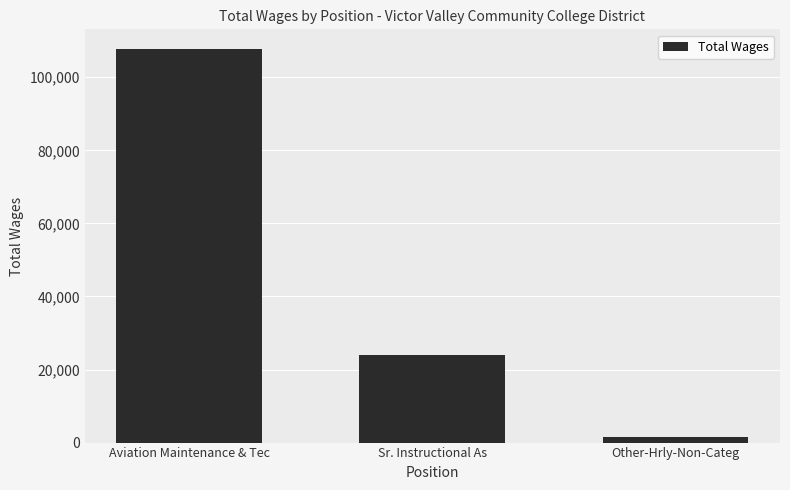

Which label corresponds to the smallest value in the chart?

Other-Hrly-Non-Categ